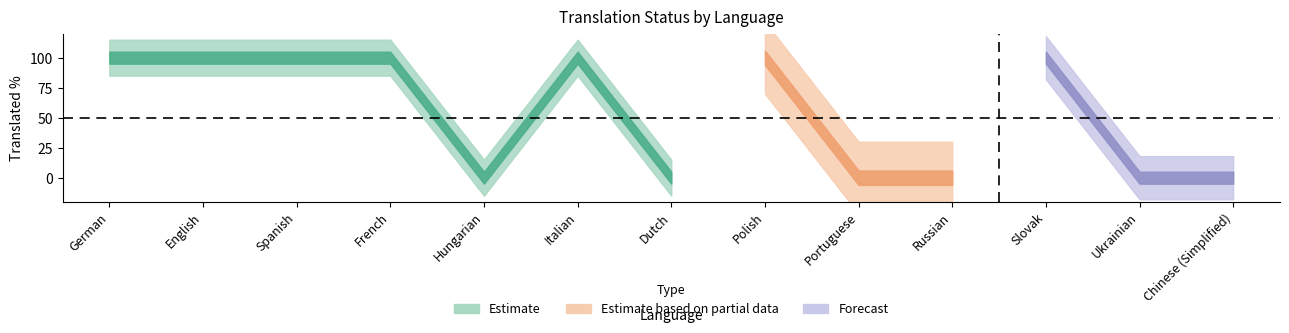

The value of translated_words at Russian is 0. True or false?

True